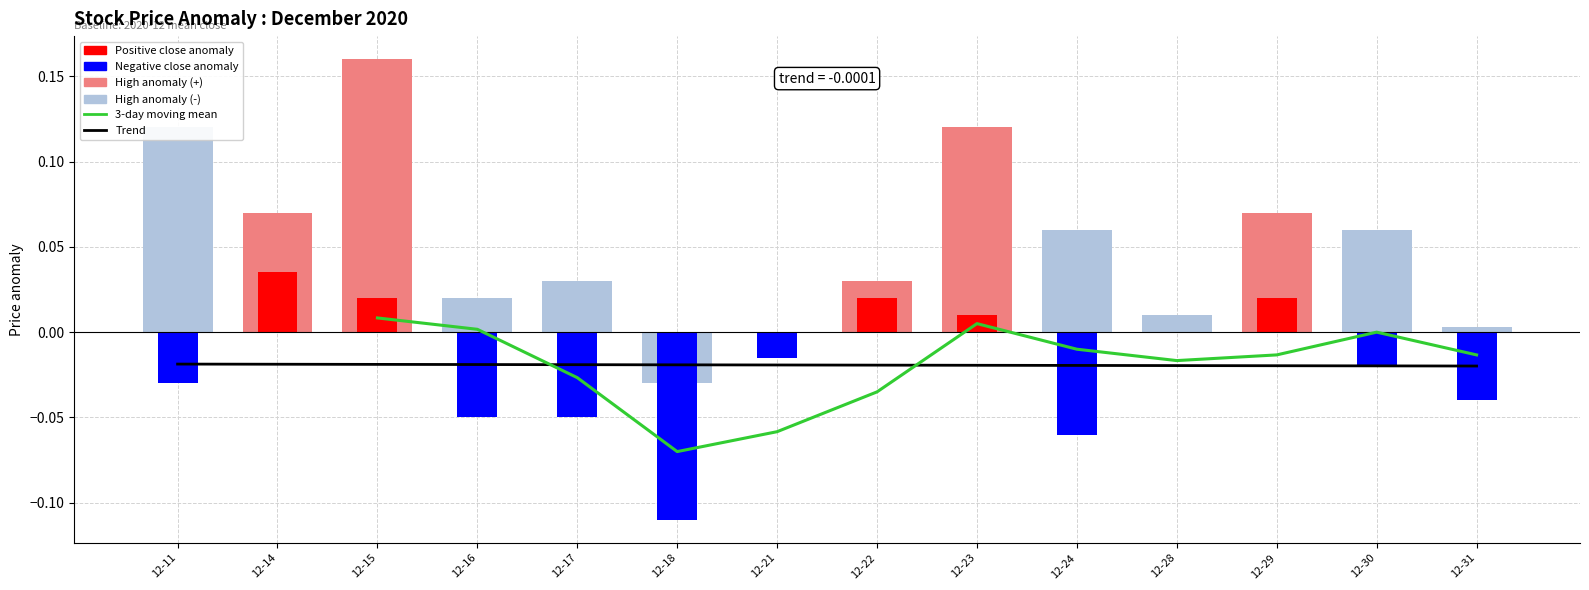

The Trend series shows -0.0 at 12-17. True or false?

True